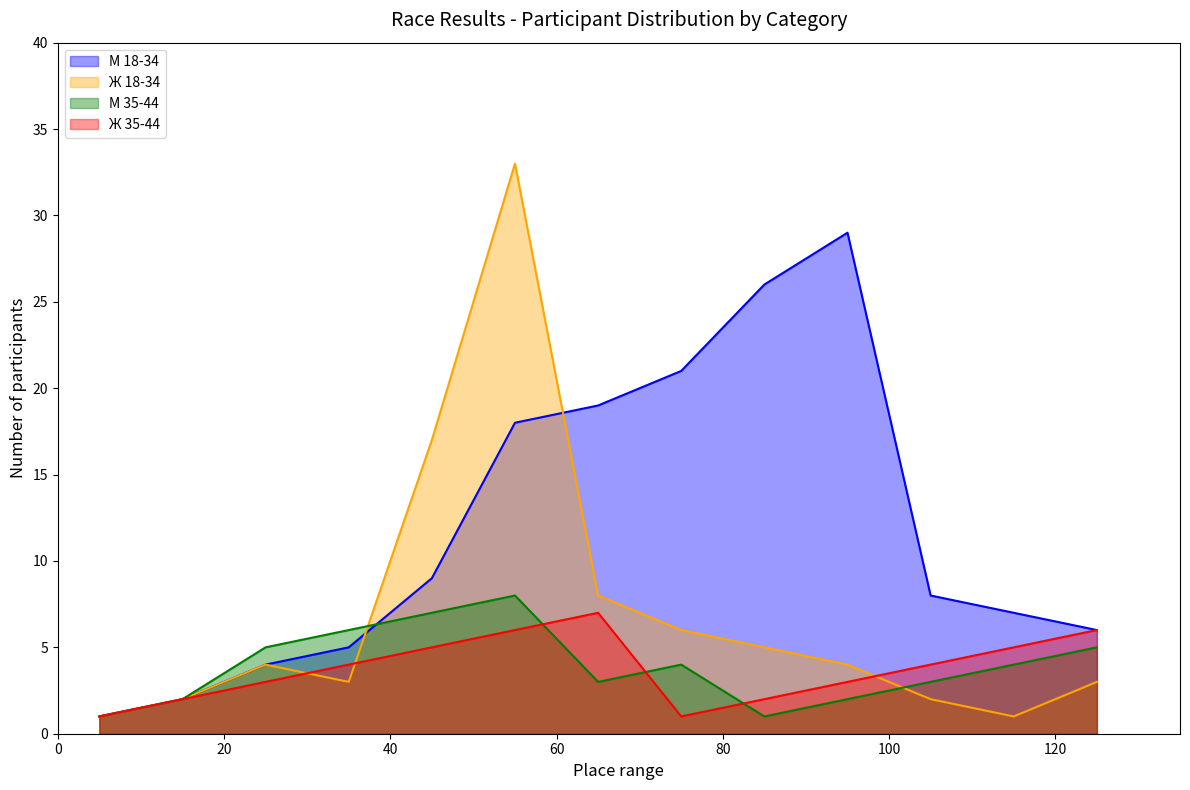

Which series ends up on top after the final intersection of Ж 18-34 and М 35-44?

М 35-44